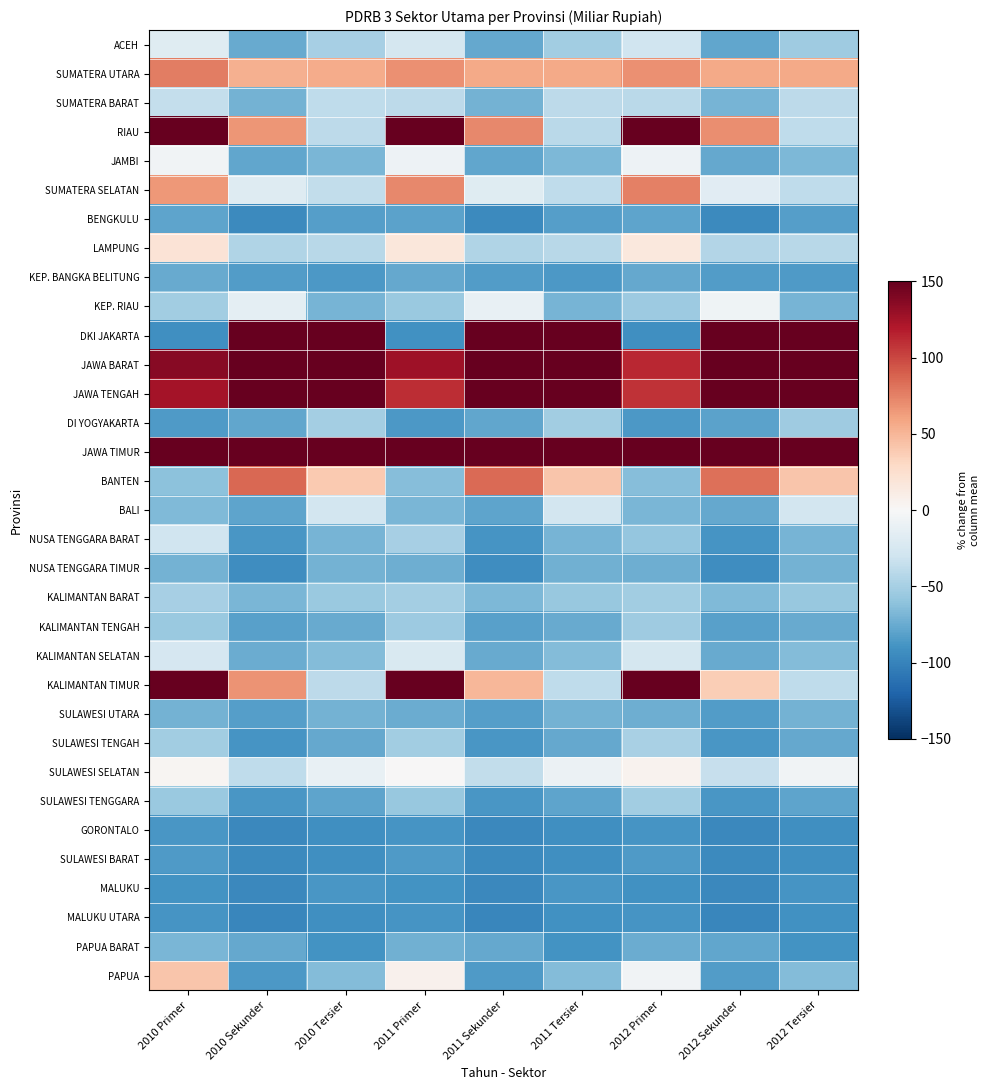

Rank the series at 2010 Primer from highest to lowest value.

RIAU, KALIMANTAN TIMUR, JAWA TIMUR, JAWA BARAT, JAWA TENGAH, SUMATERA UTARA, SUMATERA SELATAN, PAPUA, LAMPUNG, SULAWESI SELATAN, JAMBI, ACEH, KALIMANTAN SELATAN, NUSA TENGGARA BARAT, SUMATERA BARAT, KALIMANTAN BARAT, KEP. RIAU, SULAWESI TENGAH, KALIMANTAN TENGAH, SULAWESI TENGGARA, BANTEN, BALI, PAPUA BARAT, SULAWESI UTARA, NUSA TENGGARA TIMUR, KEP. BANGKA BELITUNG, BENGKULU, SULAWESI BARAT, DI YOGYAKARTA, GORONTALO, MALUKU UTARA, MALUKU, DKI JAKARTA